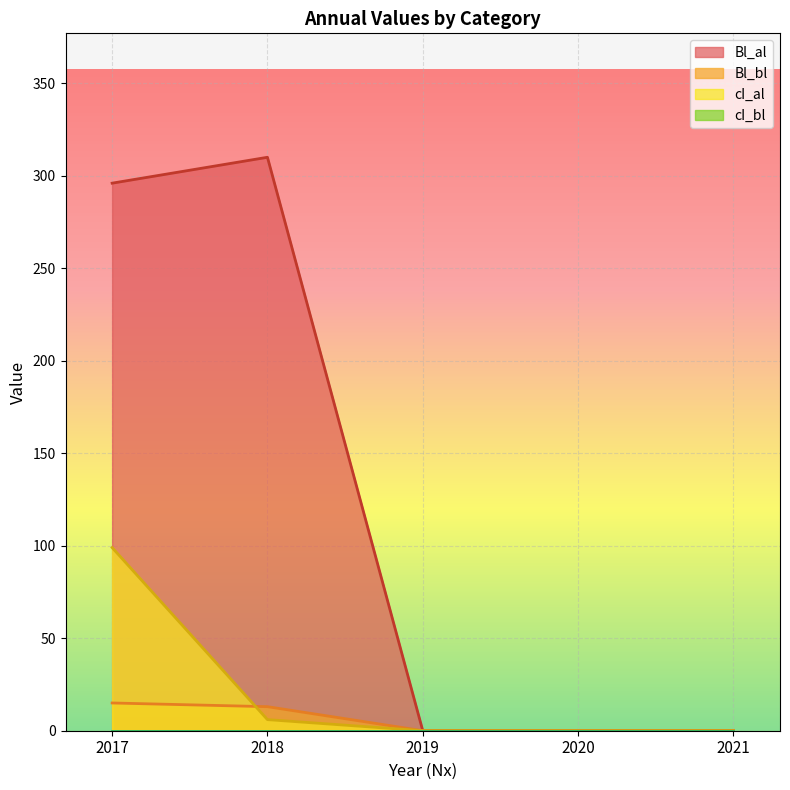

Which series ends up on top after the final intersection of Bl_bl and cI_al?

Bl_bl